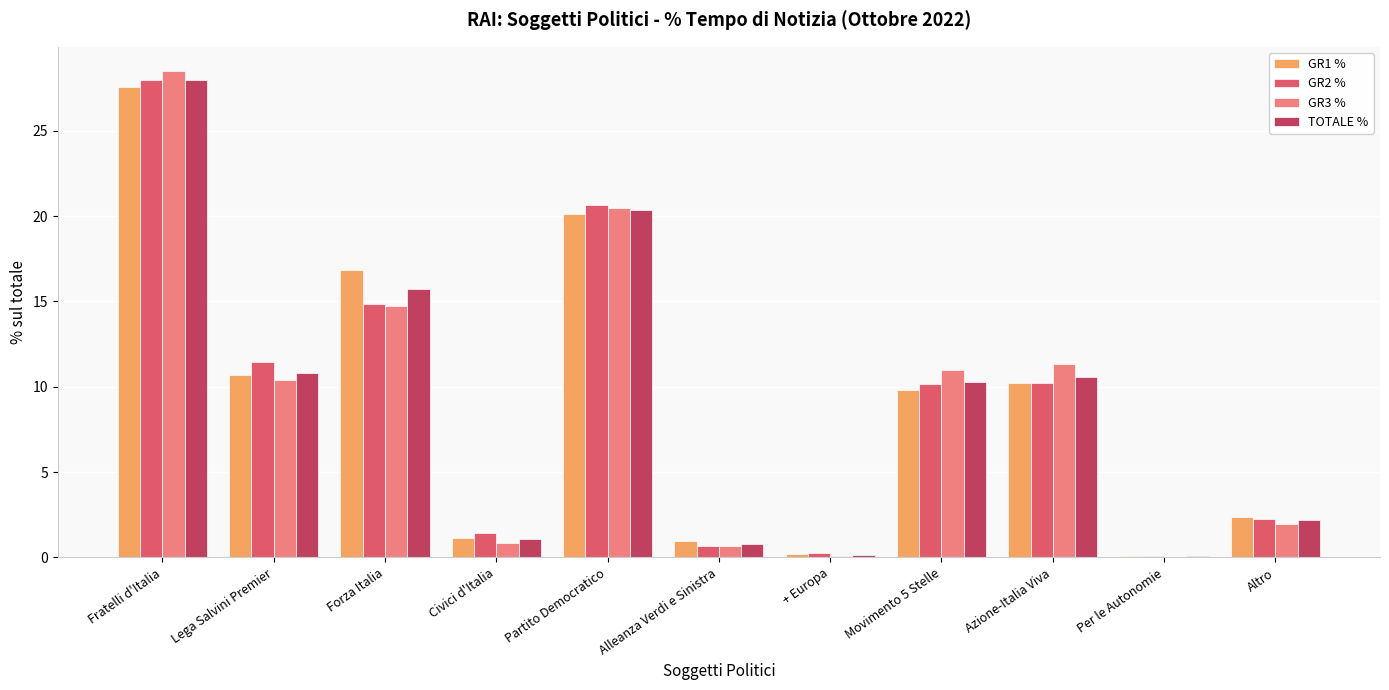

What is the sum of all GR1 % values?

100.0